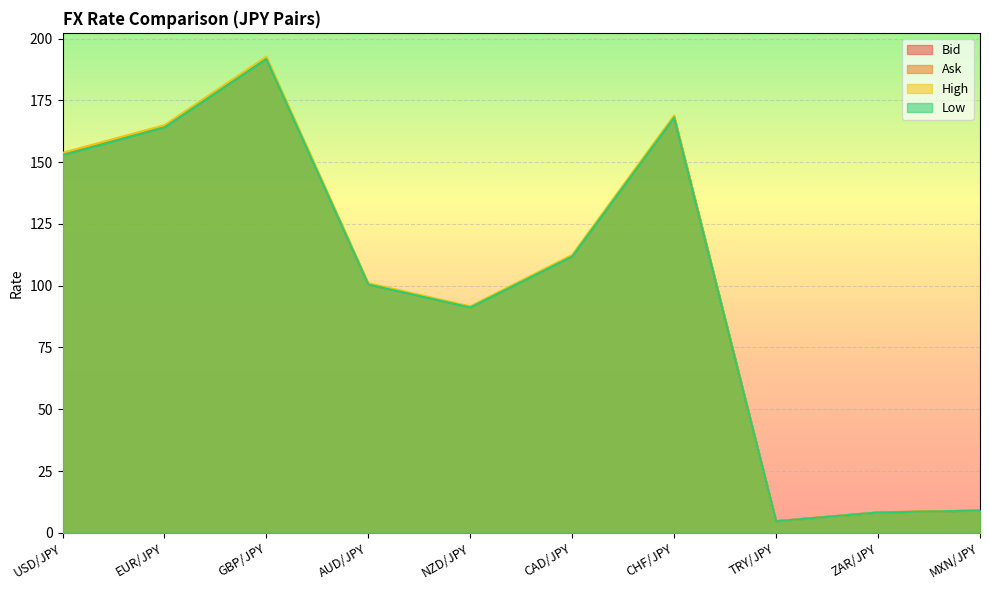

What is the smallest value displayed?

4.7